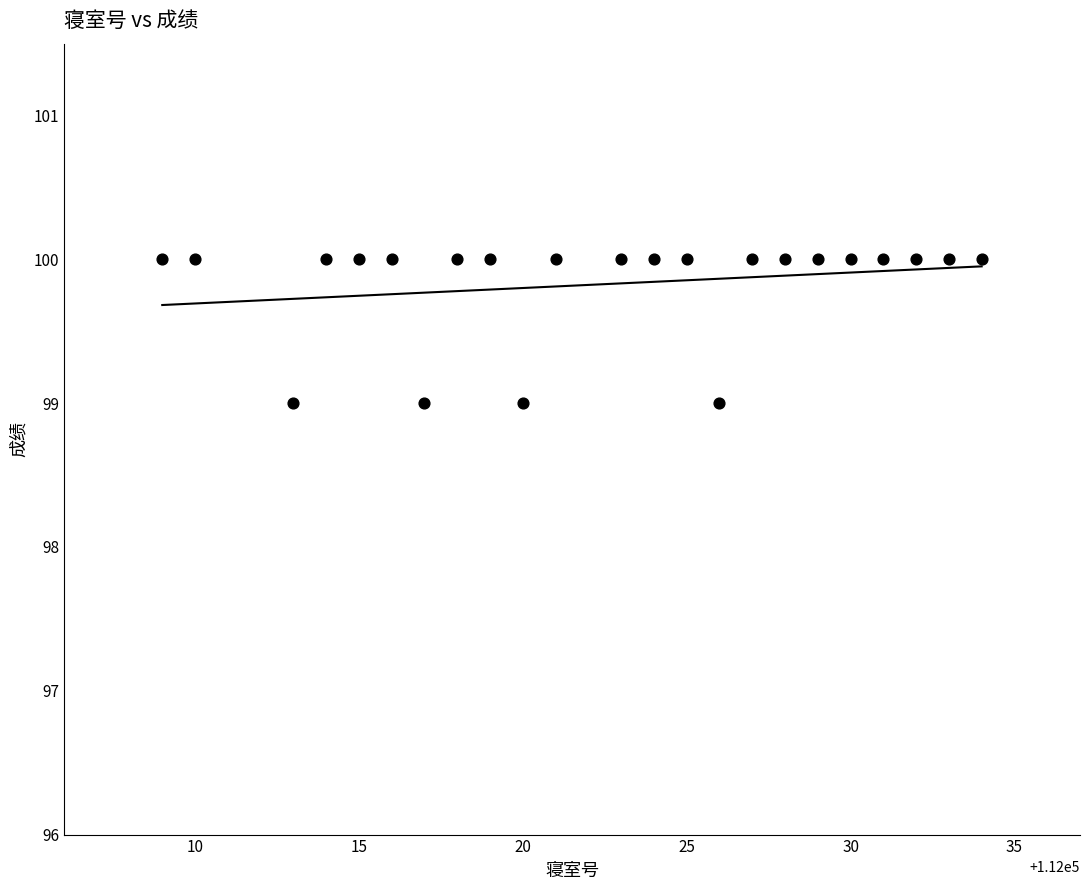

What is the range of X values (max minus min)?

25